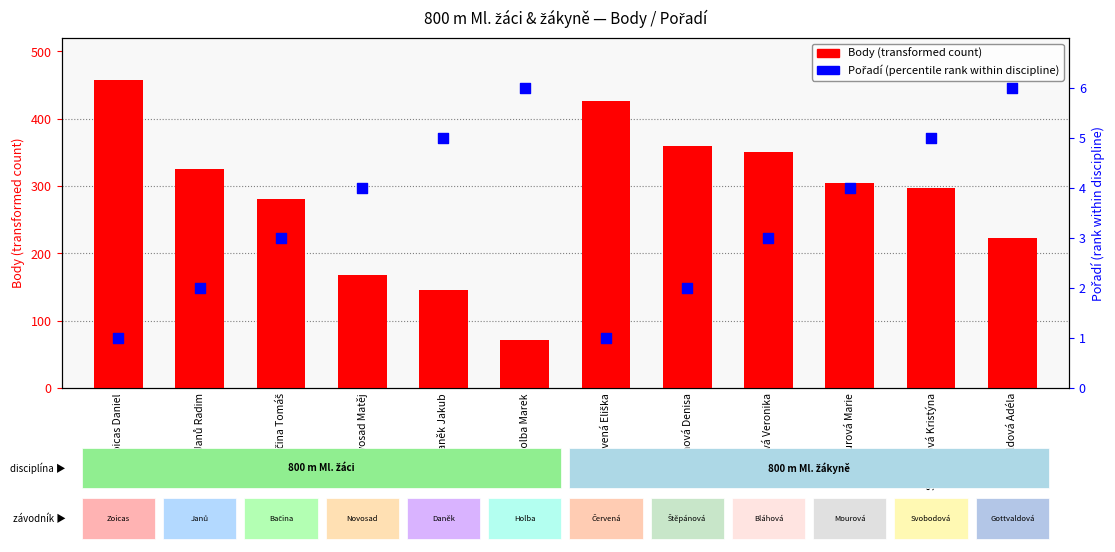

Which series has the widest spread of Y values?

Body (transformed count)